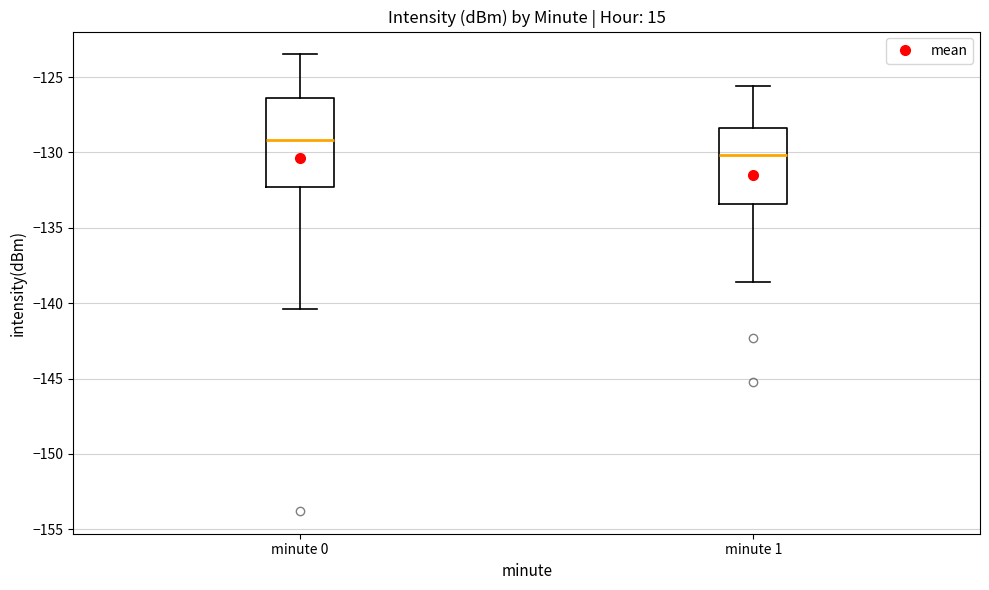

Where does the upper whisker of the box for minute 1 end on the y-axis? The values are not printed on the chart, so give them approximately, as read against the axis.

-125.5